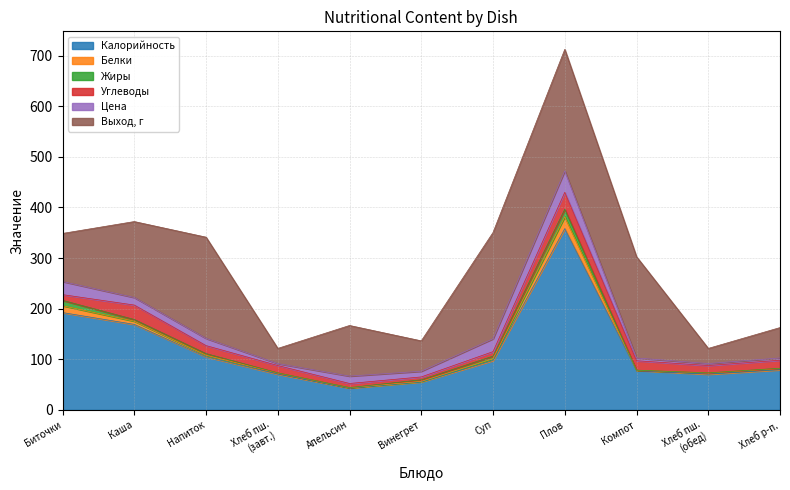

Read the Цена value at Суп из овощей.

25.4